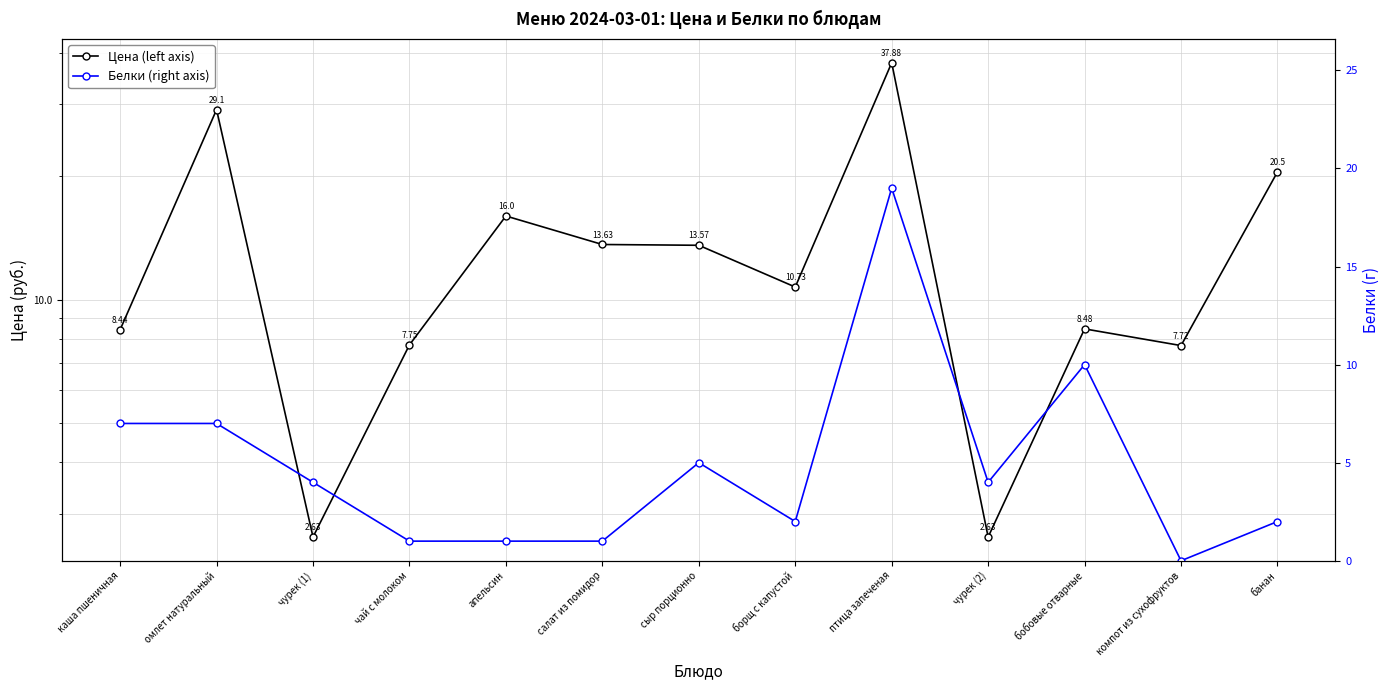

Which category has the lowest value across all series?

компот из сухофруктов